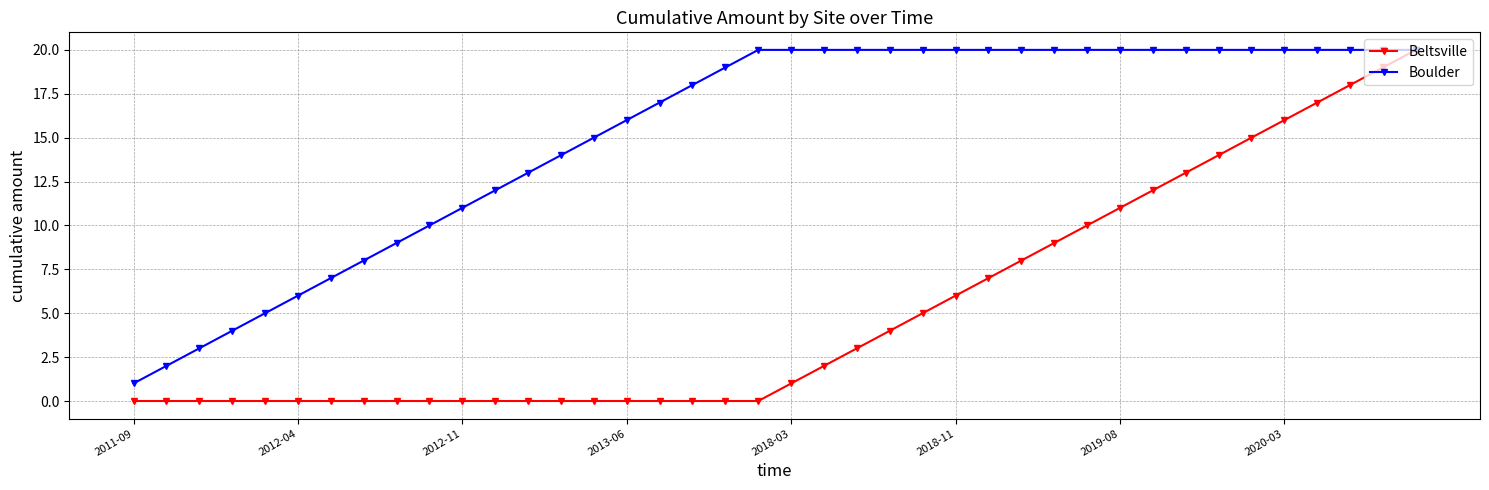

Which series has the largest total across all categories?

Boulder